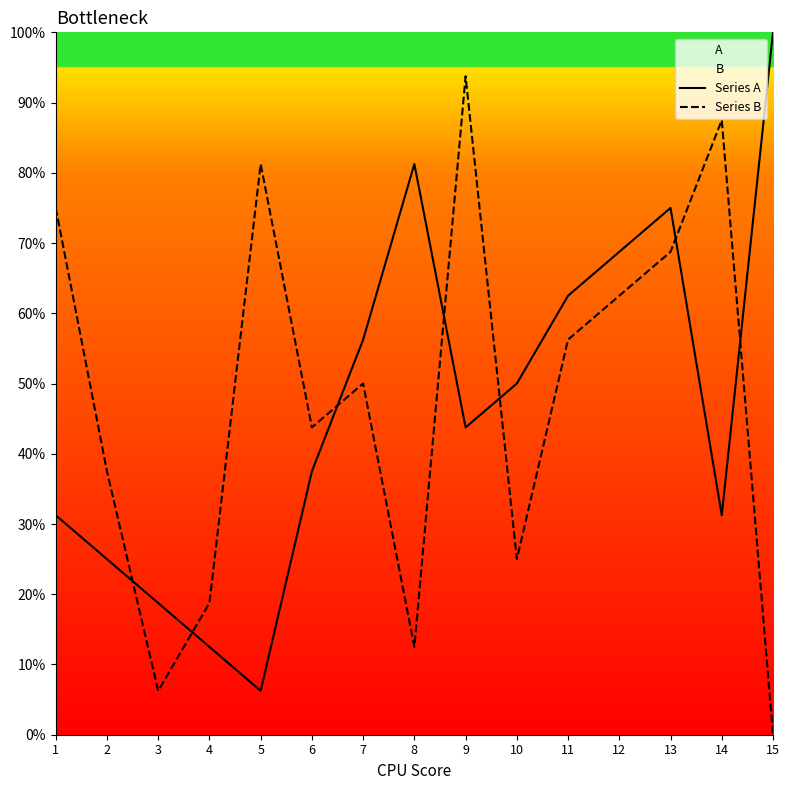

At how many categories does at least one series exceed 99?

1